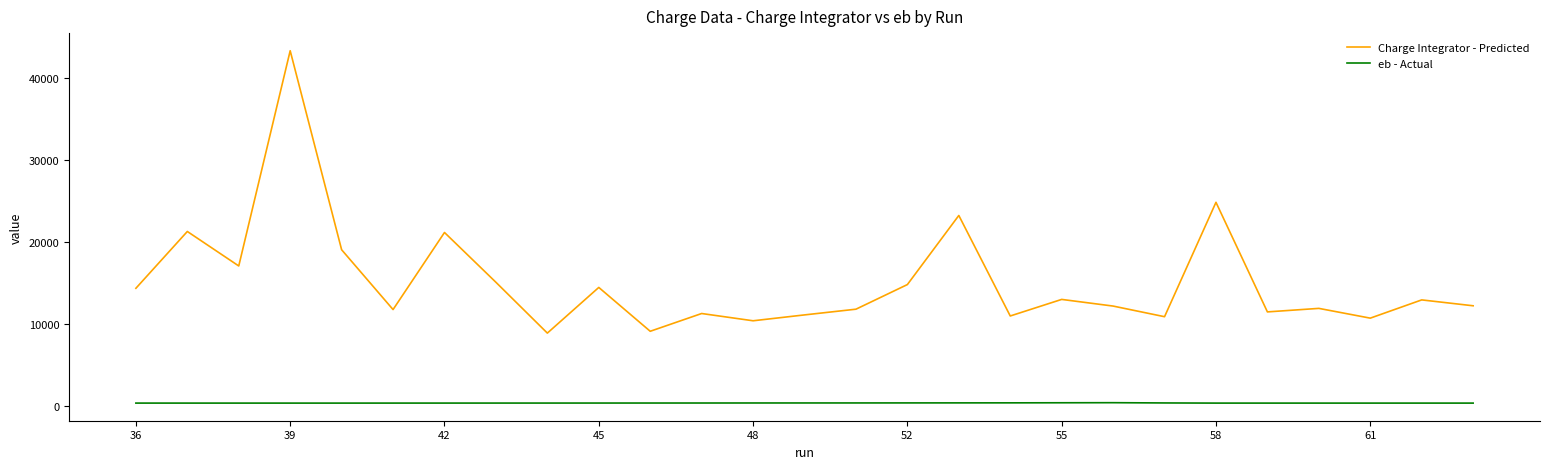

What are all the series names shown in the legend?

Charge Integrator - Predicted, eb - Actual